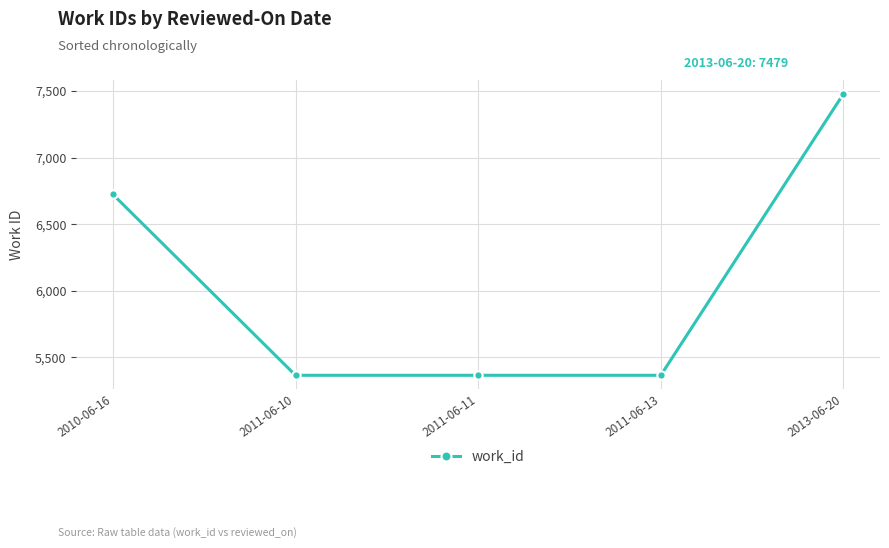

The chart shows a value of 5366 at 2011-06-13. True or false?

True